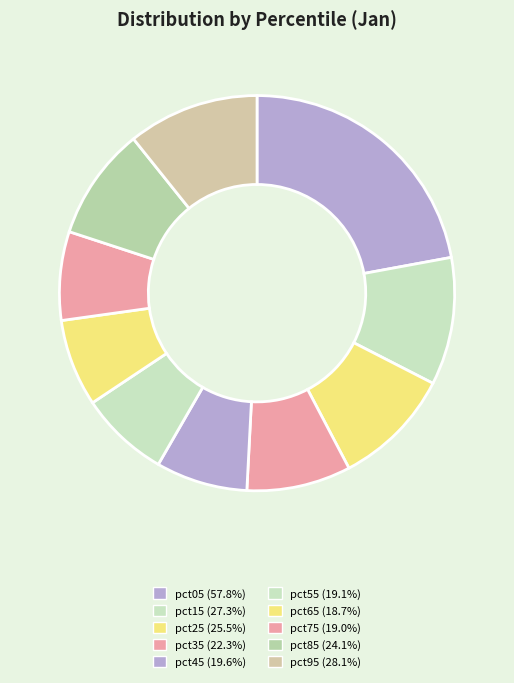

How many segments does this pie chart have?

10